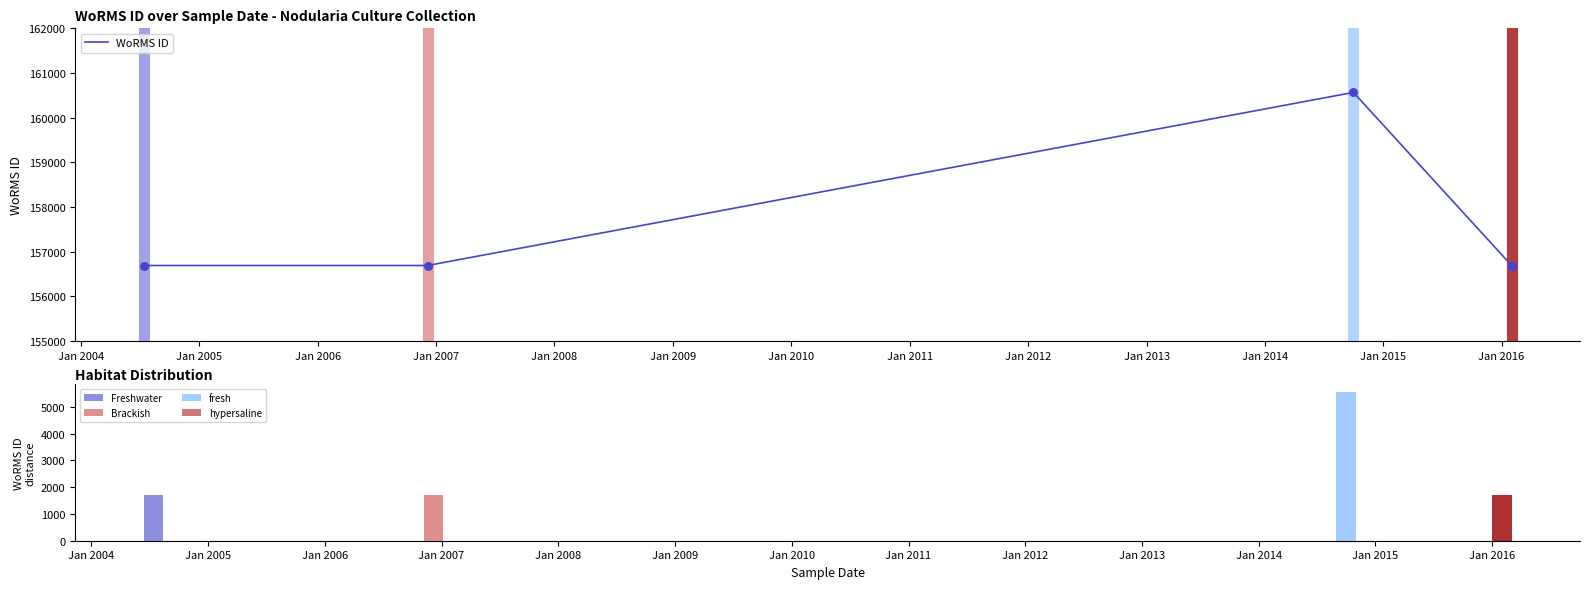

Between Jan 2007 and Jan 2006, which is larger?

Jan 2007